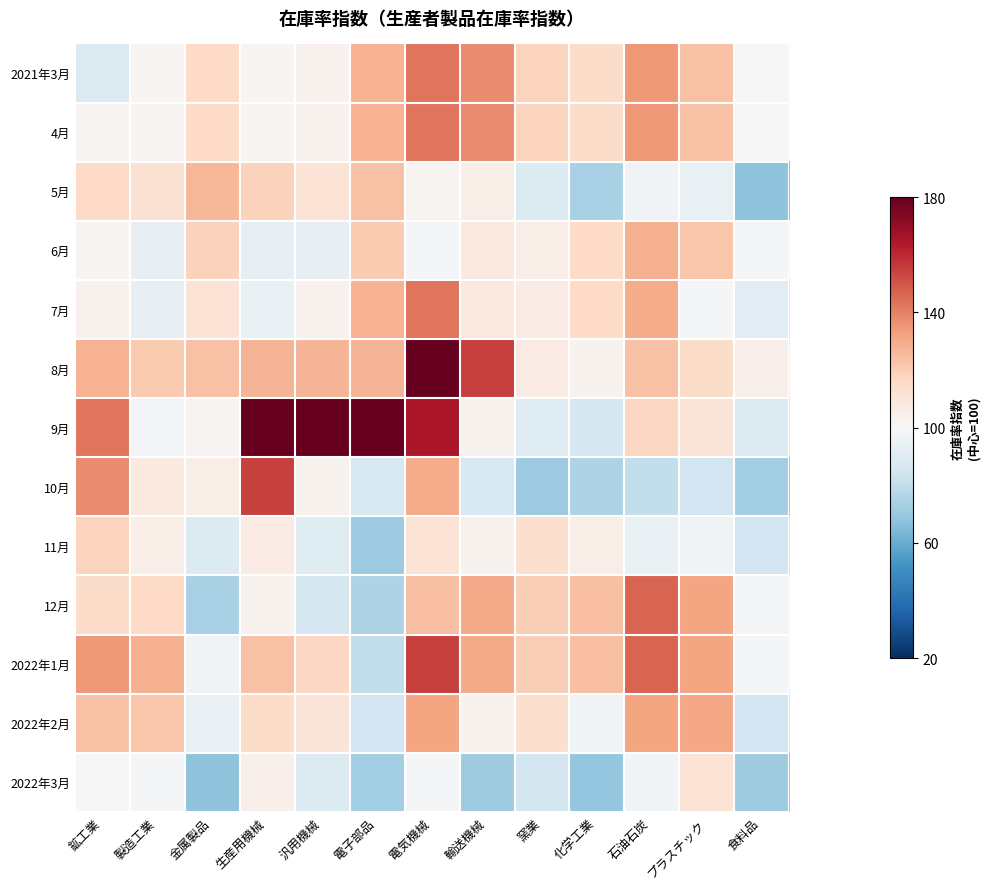

Reading left to right, list all the values displayed in this chart.

2021年3月: 鉱工業=-0.3	製造工業=0.0	金属製品=0.4	生産用機械=0.0	汎用機械=0.1	電子部品=0.7	電気機械=1.1	輸送機械=0.9	窯業=0.4	化学工業=0.4	石油石炭=0.9	プラスチック=0.6	食料品=-0.0
4月: 鉱工業=0.0	製造工業=0.0	金属製品=0.4	生産用機械=0.0	汎用機械=0.1	電子部品=0.7	電気機械=1.1	輸送機械=0.9	窯業=0.4	化学工業=0.4	石油石炭=0.9	プラスチック=0.6	食料品=-0.0
5月: 鉱工業=0.4	製造工業=0.3	金属製品=0.7	生産用機械=0.5	汎用機械=0.3	電子部品=0.6	電気機械=0.1	輸送機械=0.1	窯業=-0.3	化学工業=-0.7	石油石炭=-0.1	プラスチック=-0.2	食料品=-0.8
6月: 鉱工業=0.0	製造工業=-0.2	金属製品=0.5	生産用機械=-0.2	汎用機械=-0.2	電子部品=0.5	電気機械=-0.0	輸送機械=0.2	窯業=0.1	化学工業=0.4	石油石炭=0.7	プラスチック=0.6	食料品=-0.0
7月: 鉱工業=0.1	製造工業=-0.2	金属製品=0.3	生産用機械=-0.1	汎用機械=0.1	電子部品=0.7	電気機械=1.1	輸送機械=0.2	窯業=0.2	化学工業=0.4	石油石炭=0.7	プラスチック=-0.0	食料品=-0.2
8月: 鉱工業=0.7	製造工業=0.5	金属製品=0.6	生産用機械=0.7	汎用機械=0.7	電子部品=0.7	電気機械=2.9	輸送機械=1.4	窯業=0.2	化学工業=0.1	石油石炭=0.6	プラスチック=0.4	食料品=0.1
9月: 鉱工業=1.1	製造工業=-0.0	金属製品=0.1	生産用機械=2.9	汎用機械=2.9	電子部品=2.9	電気機械=1.6	輸送機械=0.1	窯業=-0.2	化学工業=-0.3	石油石炭=0.4	プラスチック=0.3	食料品=-0.3
10月: 鉱工業=0.9	製造工業=0.2	金属製品=0.1	生産用機械=1.4	汎用機械=0.1	電子部品=-0.3	電気機械=0.7	輸送機械=-0.3	窯業=-0.7	化学工業=-0.6	石油石炭=-0.5	プラスチック=-0.4	食料品=-0.7
11月: 鉱工業=0.4	製造工業=0.1	金属製品=-0.3	生産用機械=0.2	汎用機械=-0.2	電子部品=-0.7	電気機械=0.3	輸送機械=0.1	窯業=0.3	化学工業=0.1	石油石炭=-0.1	プラスチック=-0.1	食料品=-0.4
12月: 鉱工業=0.4	製造工業=0.4	金属製品=-0.7	生産用機械=0.1	汎用機械=-0.3	電子部品=-0.6	電気機械=0.6	輸送機械=0.8	窯業=0.5	化学工業=0.6	石油石炭=1.2	プラスチック=0.8	食料品=-0.0
2022年1月: 鉱工業=0.9	製造工業=0.7	金属製品=-0.1	生産用機械=0.6	汎用機械=0.4	電子部品=-0.5	電気機械=1.4	輸送機械=0.8	窯業=0.5	化学工業=0.6	石油石炭=1.2	プラスチック=0.8	食料品=-0.0
2022年2月: 鉱工業=0.6	製造工業=0.6	金属製品=-0.2	生産用機械=0.4	汎用機械=0.3	電子部品=-0.4	電気機械=0.8	輸送機械=0.1	窯業=0.3	化学工業=-0.1	石油石炭=0.8	プラスチック=0.8	食料品=-0.4
2022年3月: 鉱工業=-0.0	製造工業=-0.0	金属製品=-0.8	生産用機械=0.1	汎用機械=-0.3	電子部品=-0.7	電気機械=-0.0	輸送機械=-0.7	窯業=-0.4	化学工業=-0.8	石油石炭=-0.1	プラスチック=0.3	食料品=-0.7